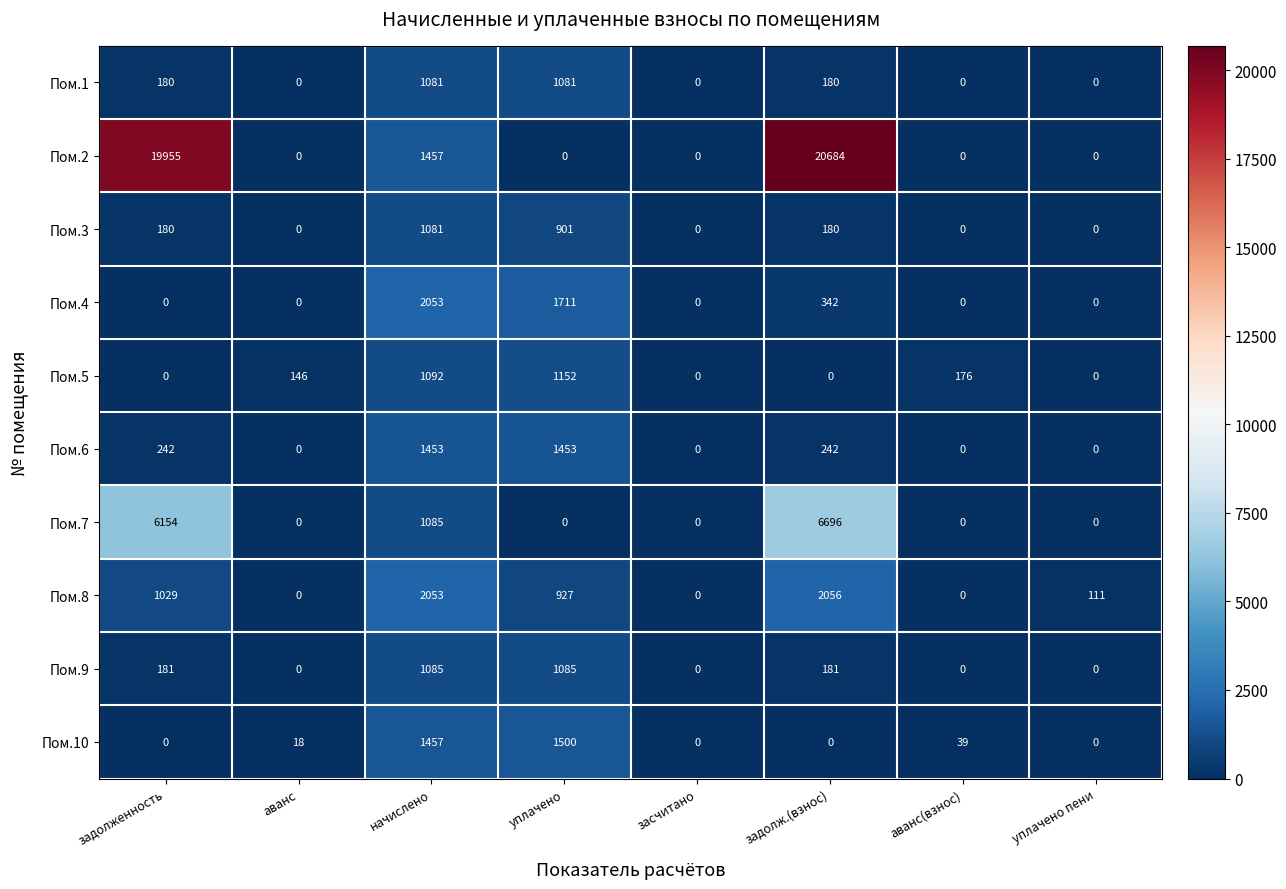

What is the difference between the maximum and second lowest values in the Пом.7 series?

6696